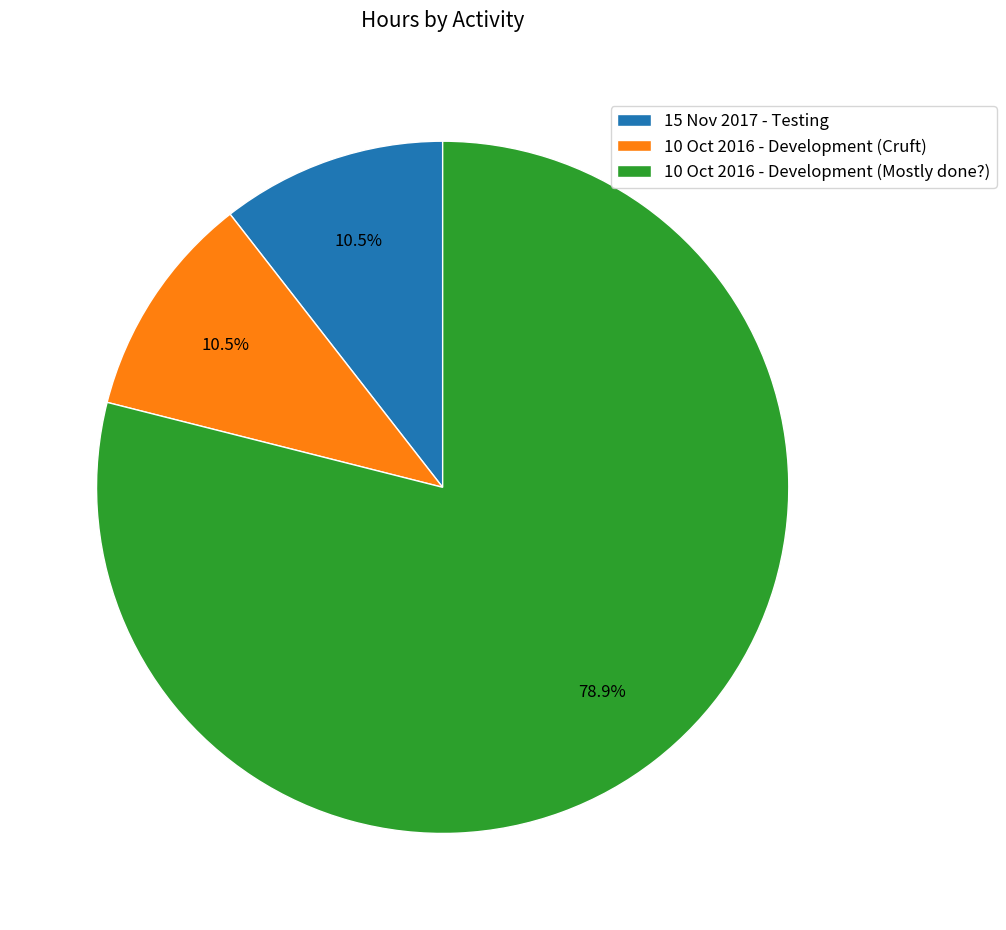

Which slice represents more than half of the pie?

10 Oct 2016 - Development (Mostly done?)